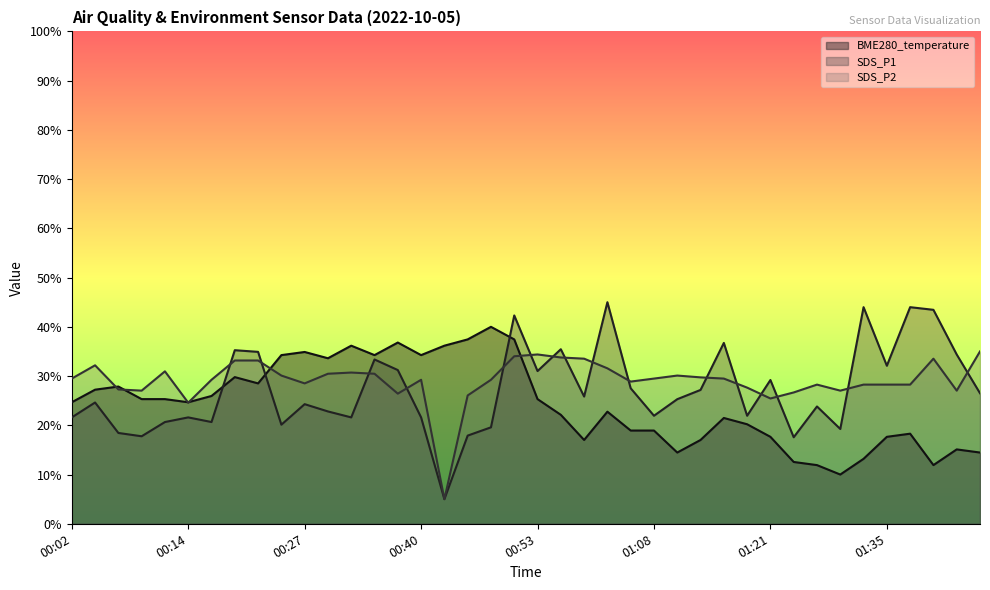

Reading left to right, extract all data points from this chart.

BME280_temperature: 00:02=24.7	00:04=27.2	00:07=27.9	00:09=25.3	00:12=25.3	00:14=24.7	00:17=26.0	00:19=29.8	00:22=28.5	00:25=34.3	00:27=34.9	00:30=33.6	00:32=36.2	00:35=34.3	00:37=36.8	00:40=34.3	00:42=36.2	00:45=37.4	00:48=40.0	00:50=37.4	00:53=25.3	00:56=22.1	00:59=17.0	01:02=22.8	01:04=18.9	01:08=18.9	01:10=14.5	01:13=17.0	01:16=21.5	01:19=20.2	01:21=17.7	01:24=12.6	01:27=11.9	01:30=10.0	01:33=13.2	01:35=17.7	01:38=18.3	01:41=11.9	01:44=15.1	01:47=14.5
SDS_P1: 00:02=21.6	00:04=24.6	00:07=18.4	00:09=17.8	00:12=20.7	00:14=21.6	00:17=20.7	00:19=35.3	00:22=34.9	00:25=20.1	00:27=24.3	00:30=22.8	00:32=21.6	00:35=33.4	00:37=31.2	00:40=21.6	00:42=5.0	00:45=17.9	00:48=19.6	00:50=42.3	00:53=31.0	00:56=35.5	00:59=25.8	01:02=45.0	01:04=27.5	01:08=21.9	01:10=25.3	01:13=27.2	01:16=36.7	01:19=21.9	01:21=29.2	01:24=17.6	01:27=23.8	01:30=19.3	01:33=44.0	01:35=32.1	01:38=44.0	01:41=43.5	01:44=34.4	01:47=26.5
SDS_P2: 00:02=29.5	00:04=32.2	00:07=27.3	00:09=27.0	00:12=31.0	00:14=24.6	00:17=29.2	00:19=33.2	00:22=33.2	00:25=30.1	00:27=28.5	00:30=30.5	00:32=30.7	00:35=30.5	00:37=26.4	00:40=29.2	00:42=5.0	00:45=26.1	00:48=29.2	00:50=34.0	00:53=34.4	00:56=33.8	00:59=33.5	01:02=31.6	01:04=28.9	01:08=29.5	01:10=30.1	01:13=29.7	01:16=29.5	01:19=27.7	01:21=25.4	01:24=26.7	01:27=28.3	01:30=27.0	01:33=28.3	01:35=28.3	01:38=28.3	01:41=33.5	01:44=27.0	01:47=35.0